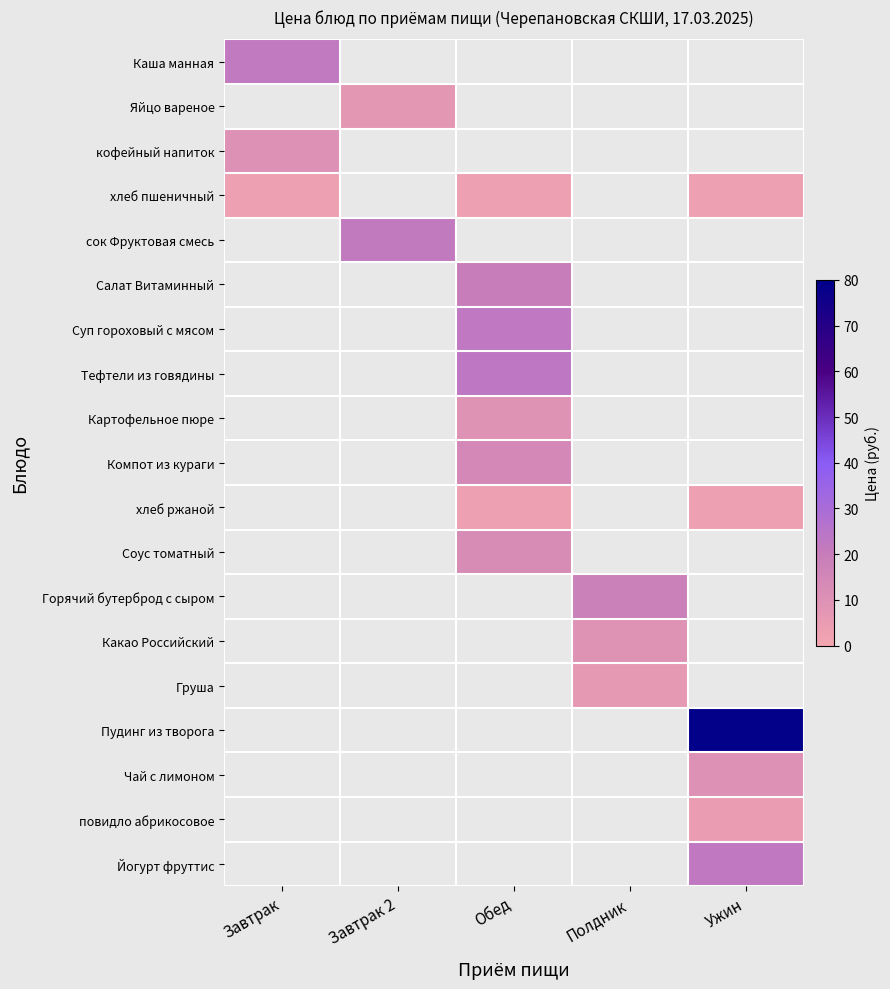

How many values in the Соус томатный series exceed 12?

1